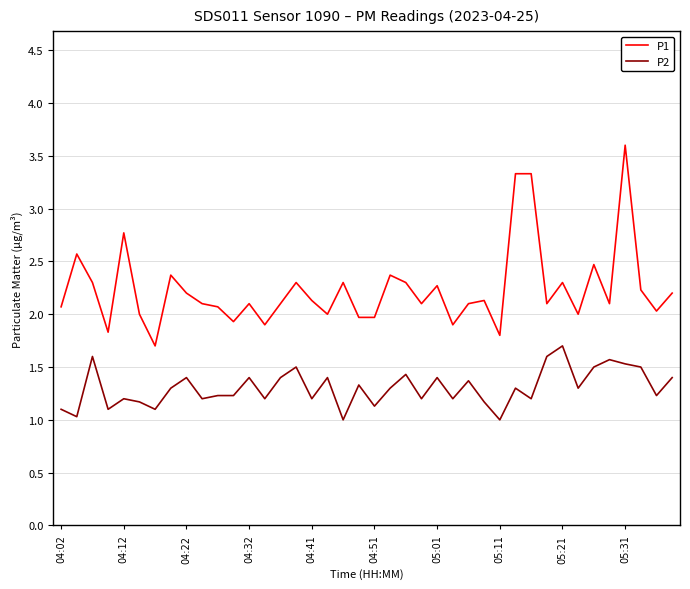

True or false: P2 and P1 intersect in this chart.

False